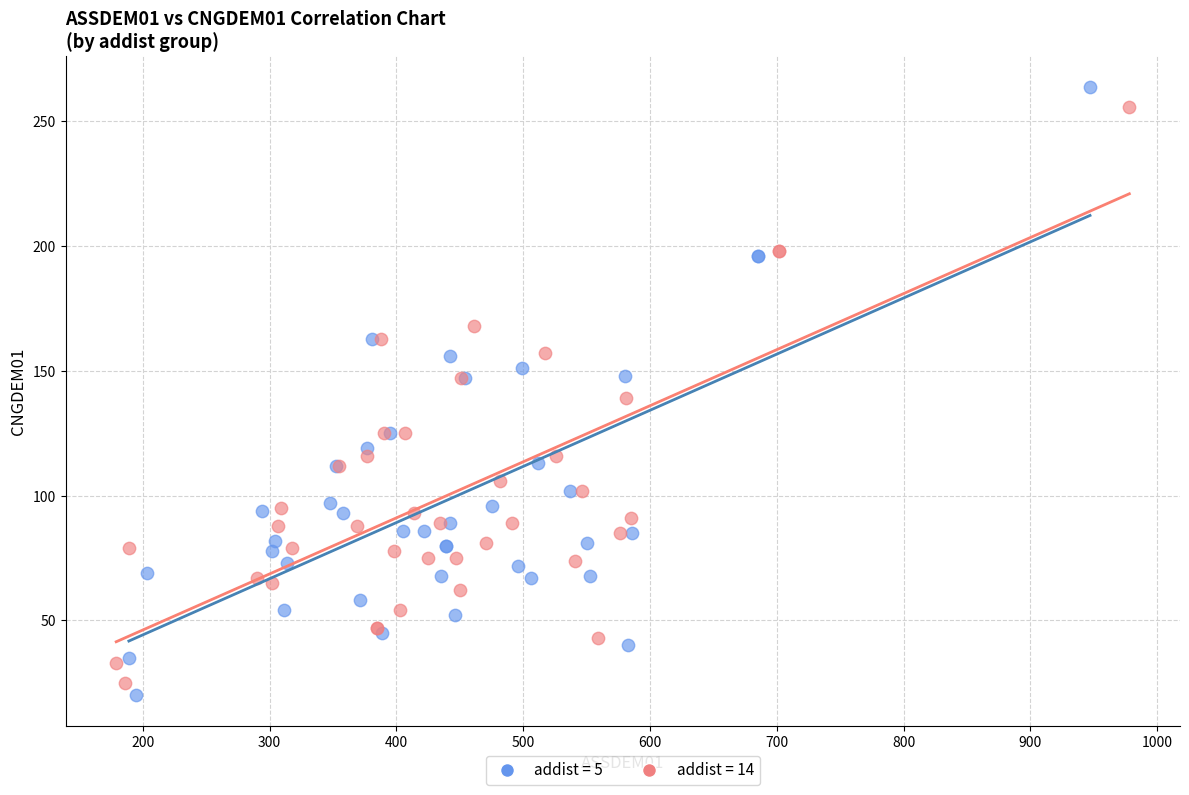

Which series reaches the minimum Y coordinate?

addist = 5